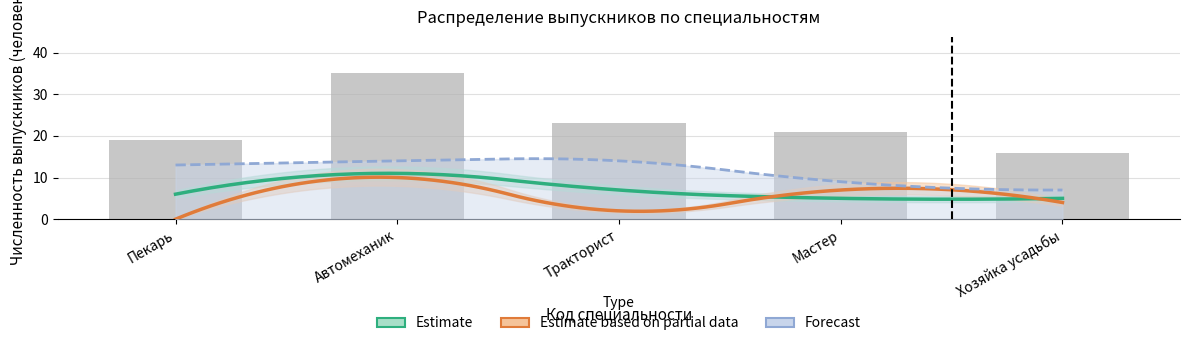

Reading left to right, list all the values displayed in this chart.

Суммарный выпуск: 19.01.04=19	23.01.03=35	35.01.13=23	35.01.14=21	35.01.23=16
Трудоустроены: 19.01.04=6	23.01.03=11	35.01.13=7	35.01.14=5	35.01.23=5
Продолжили обучение: 19.01.04=0	23.01.03=10	35.01.13=2	35.01.14=7	35.01.23=4